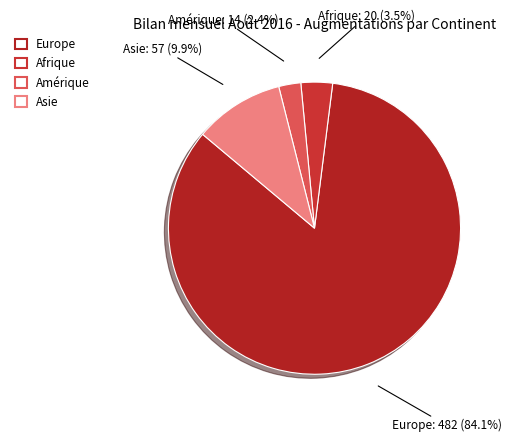

Does any single category account for the majority?

Yes